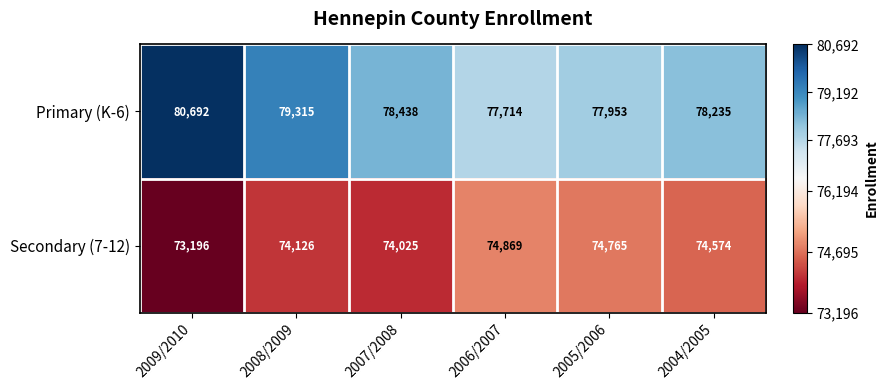

Reading left to right, extract all data points from this chart.

Primary (K-6): 80692	79315	78438	77714	77953	78235
Secondary (7-12): 73196	74126	74025	74869	74765	74574